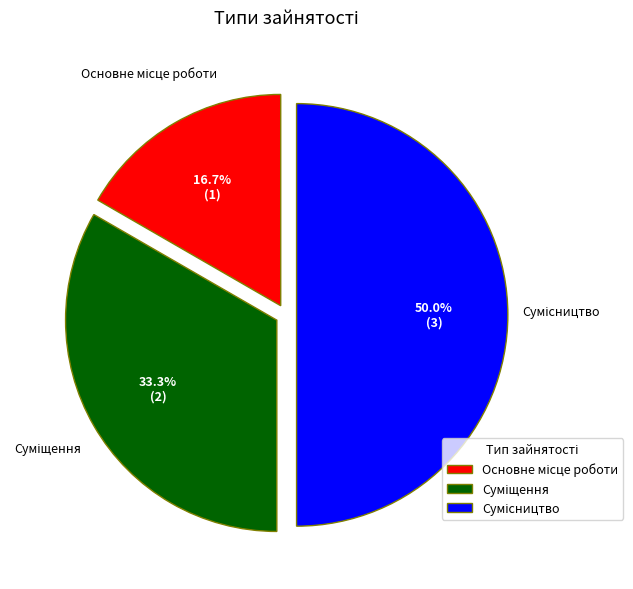

To the nearest percent, what percentage of the pie is Основне місце роботи?

17%